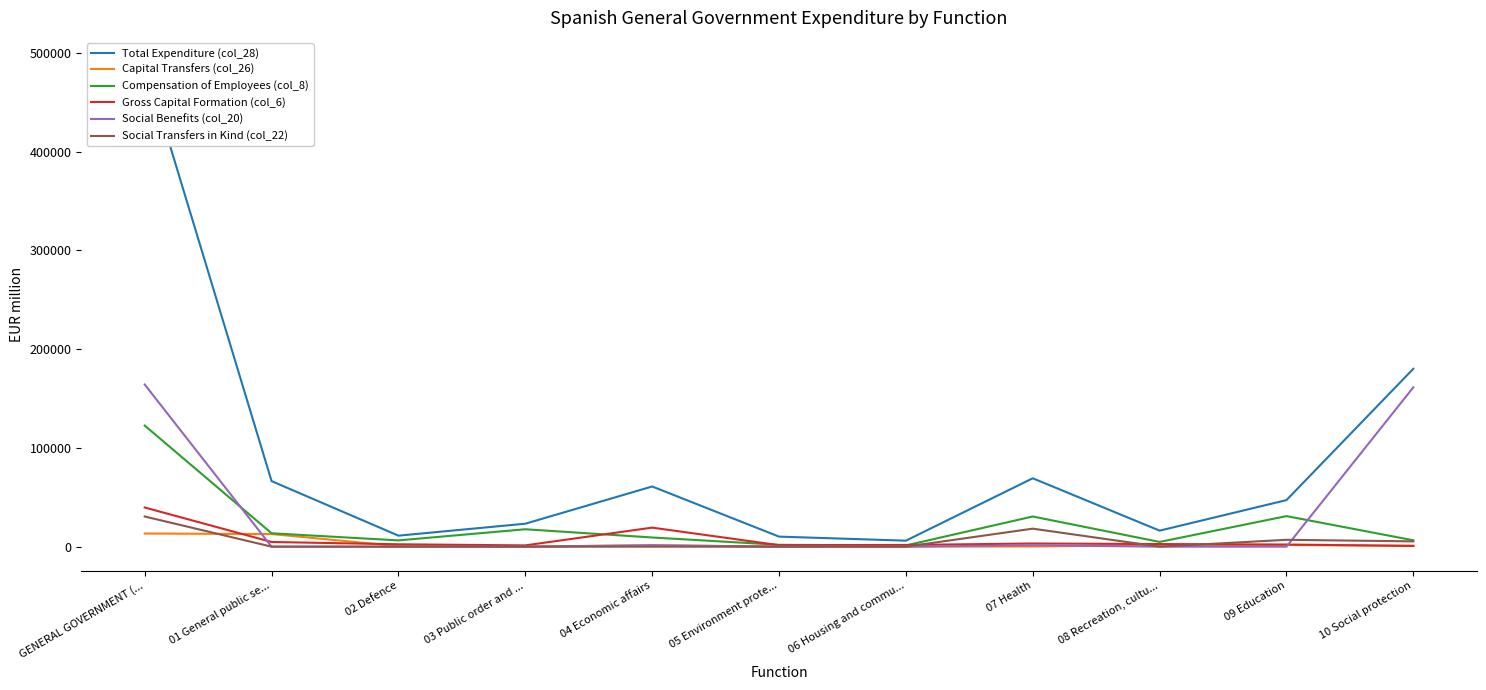

What position from the right is 05 Environment prote...?

6